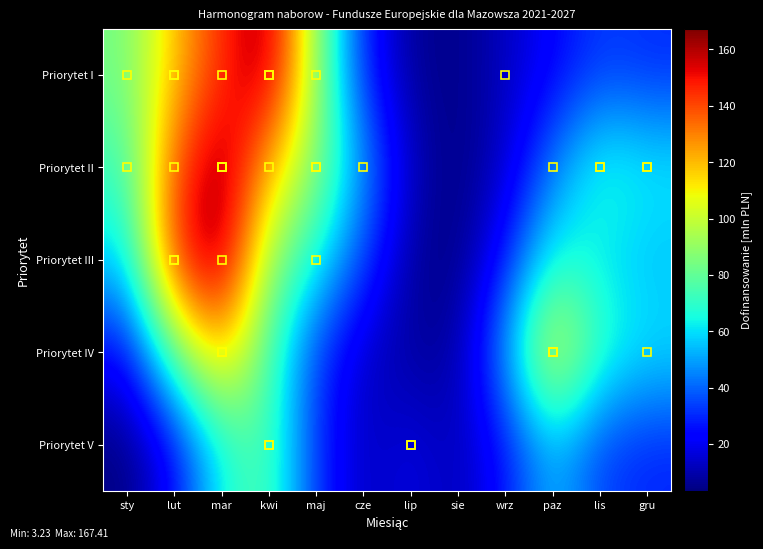

Reading right to left, what are all the values shown in this chart?

Priorytet I: gru=30.5	lis=33.5	paz=22.6	wrz=12.8	sie=4.6	lip=6.7	cze=28.8	maj=91.0	kwi=164.3	mar=145.0	lut=118.1	sty=83.7
Priorytet II: gru=63.3	lis=69.0	paz=43.4	wrz=13.9	sie=3.2	lip=12.7	cze=48.6	maj=88.0	kwi=121.4	mar=166.0	lut=137.5	sty=71.9
Priorytet III: gru=54.4	lis=61.1	paz=67.2	wrz=26.9	sie=3.3	lip=7.6	cze=35.0	maj=65.8	kwi=90.4	mar=167.4	lut=146.3	sty=57.7
Priorytet IV: gru=60.9	lis=70.5	paz=110.9	wrz=50.0	sie=7.7	lip=7.7	cze=13.4	maj=33.2	kwi=75.0	mar=122.7	lut=80.7	sty=22.9
Priorytet V: gru=29.2	lis=34.0	paz=54.8	wrz=25.5	sie=10.7	lip=18.4	cze=11.8	maj=31.7	kwi=77.7	mar=65.2	lut=22.5	sty=3.4